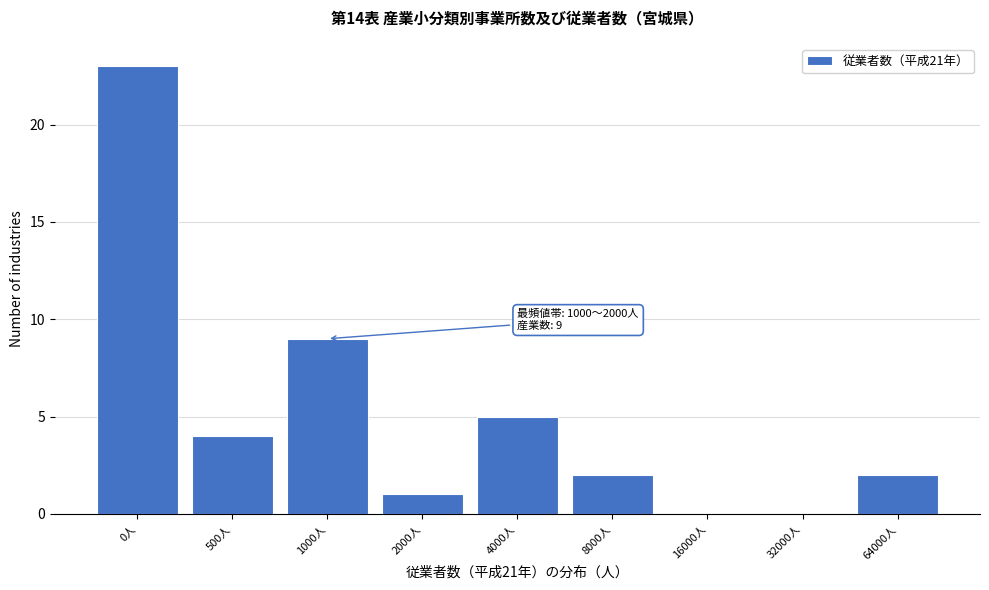

Reading right to left, extract all data points from this chart.

64000人=2	32000人=0	16000人=0	8000人=2	4000人=5	2000人=1	1000人=9	500人=4	0人=23